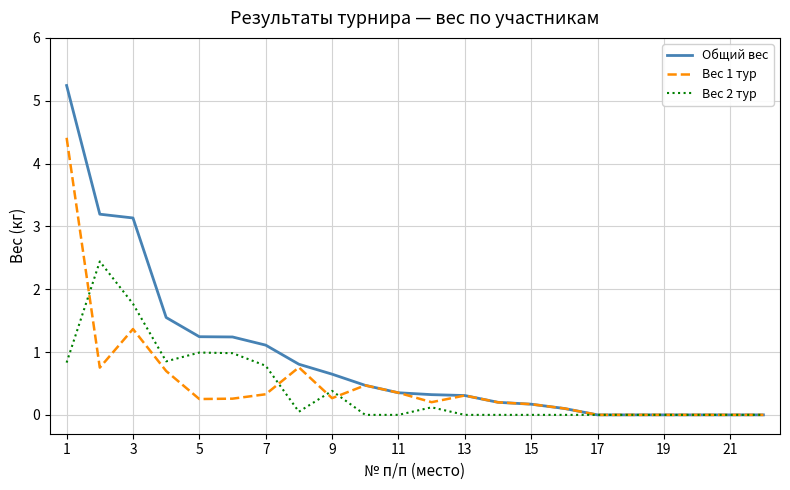

Which series has the widest spread of values?

Общий вес